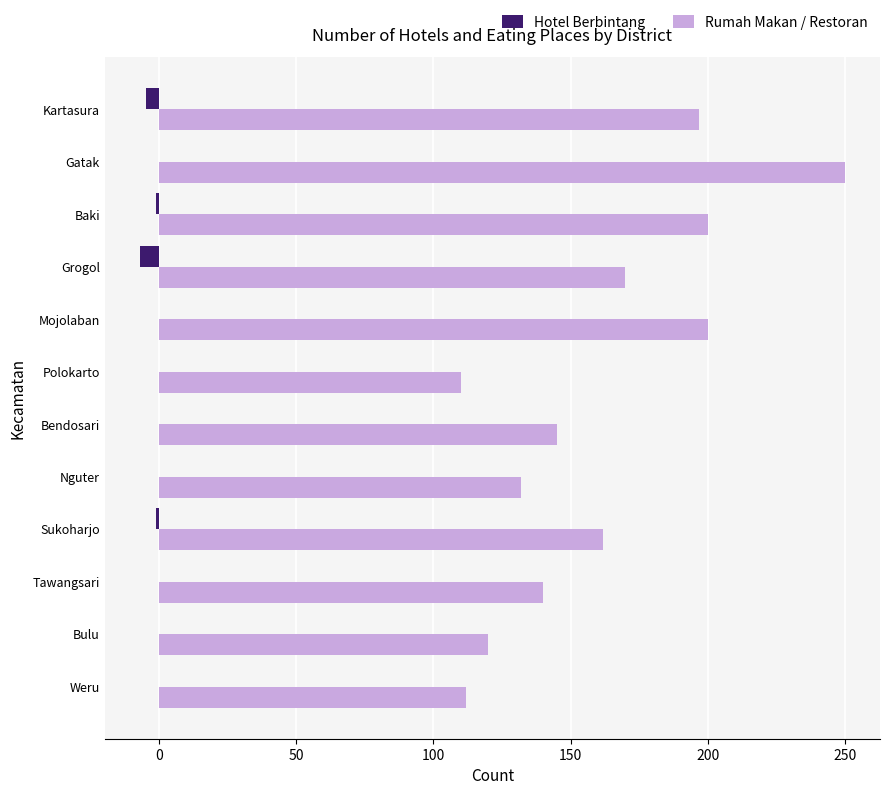

Which series has the largest total across all categories?

Rumah Makan / Restoran